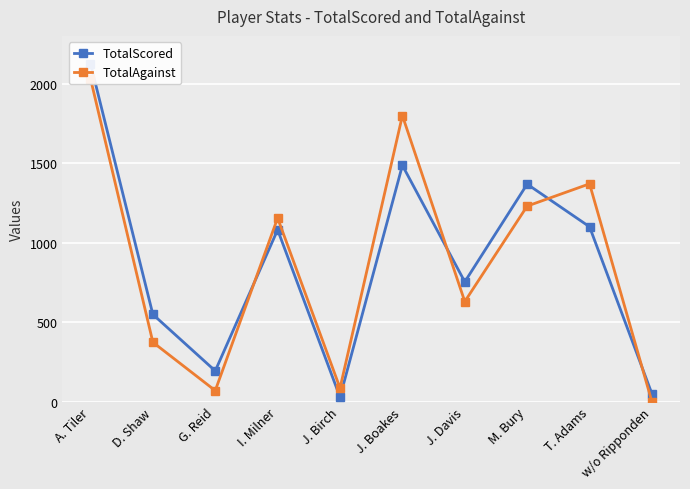

Rank the series at T. Adams from lowest to highest value.

TotalScored, TotalAgainst